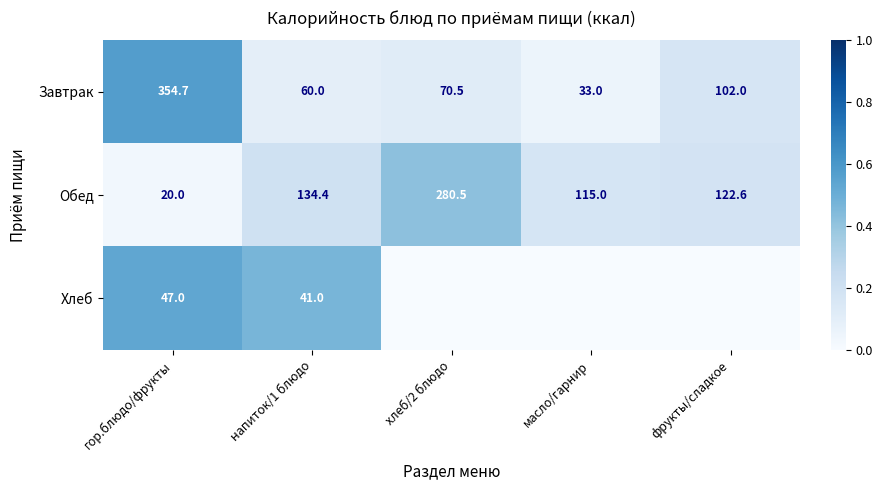

Rank the categories by Обед value from lowest to highest.

гор.блюдо/фрукты, масло/гарнир, фрукты/сладкое, напиток/1 блюдо, хлеб/2 блюдо